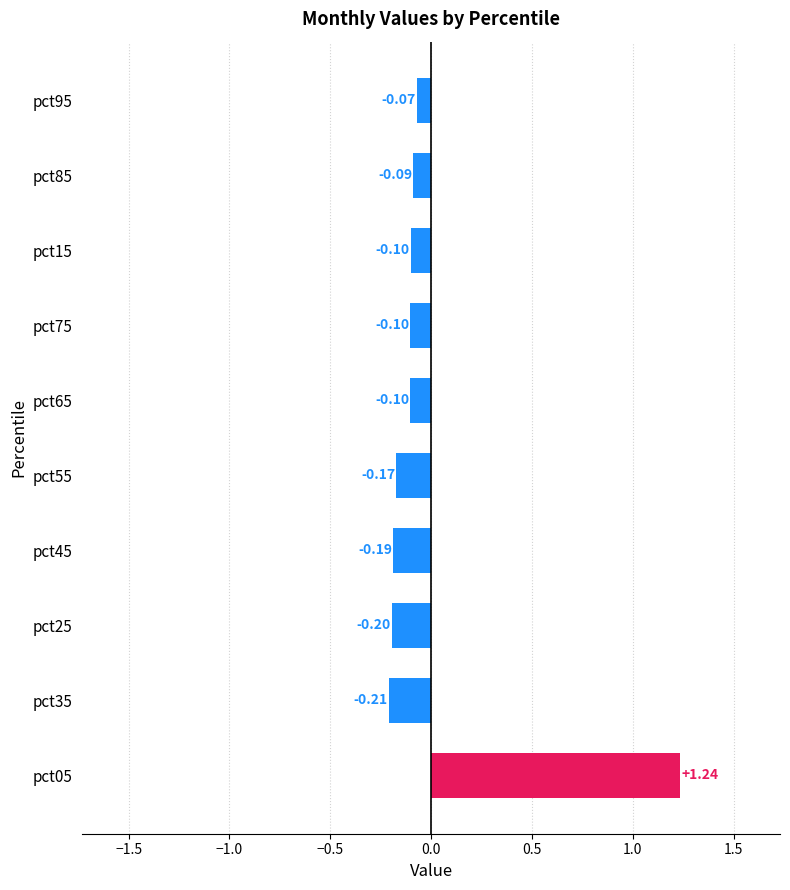

Between pct95 and pct85, which is larger?

pct95